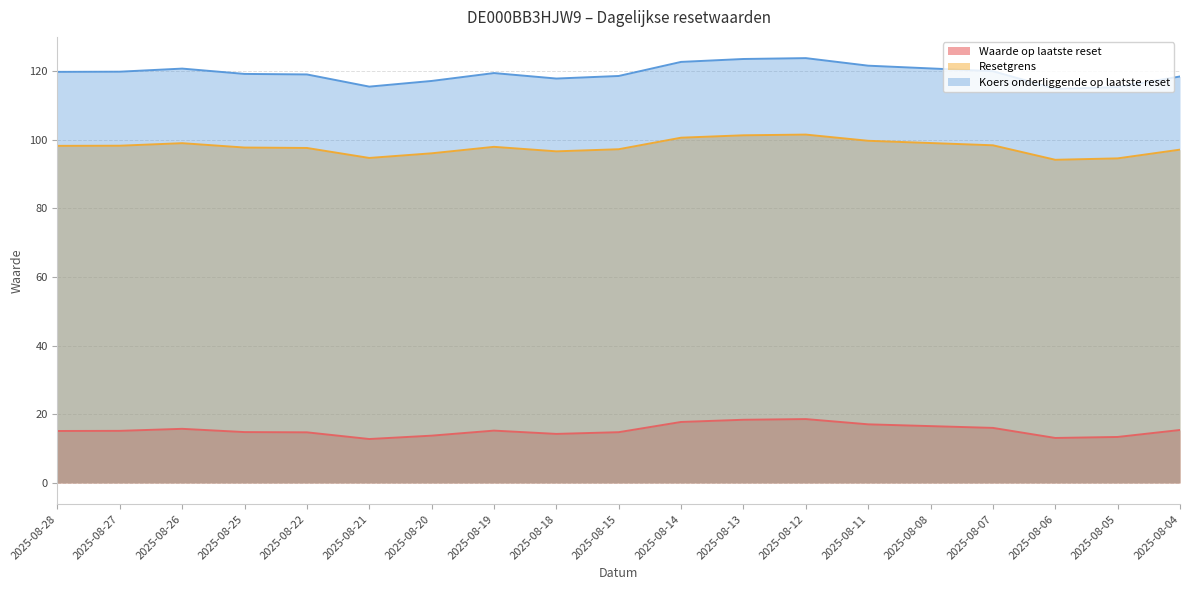

At which label does Resetgrens reach its peak?

2025-08-12